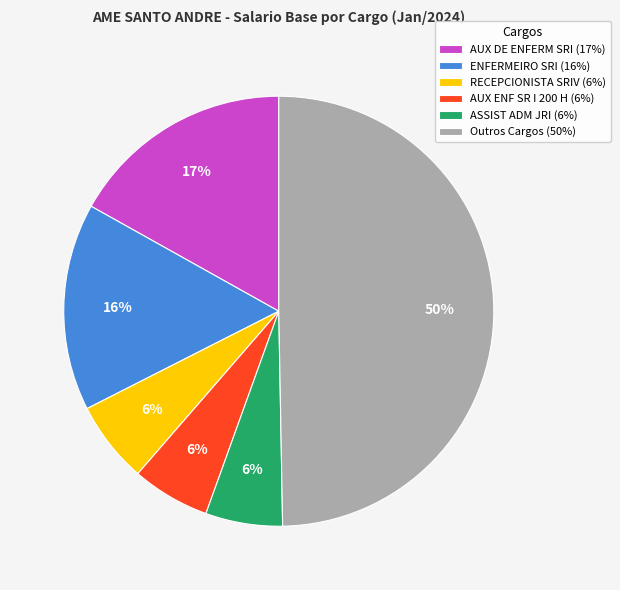

Do AUX ENF SR I 200 H (6%) and RECEPCIONISTA SRIV (6%) together represent more than half of the pie?

No